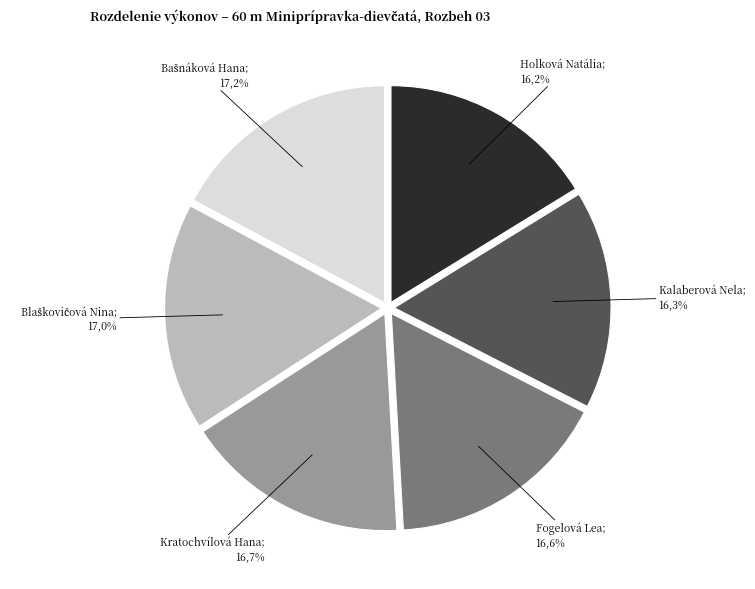

True or false: Holková Natália accounts for 2% of the total.

False